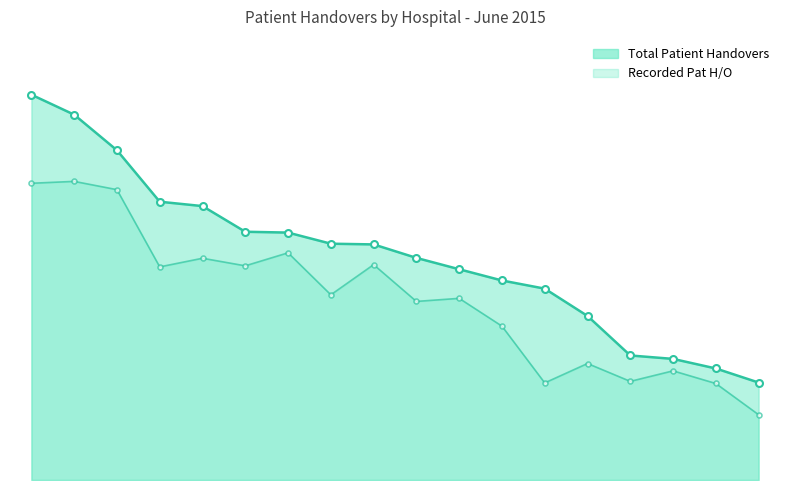

At how many categories does at least one series exceed 2123?

5